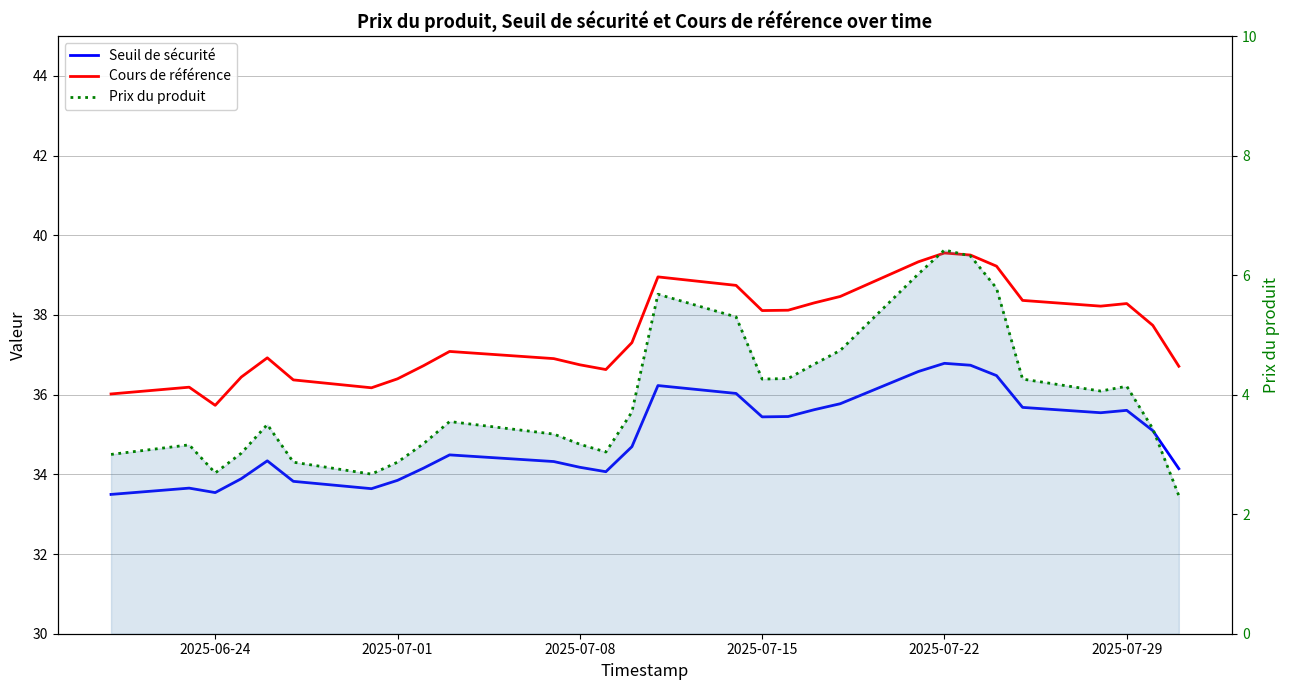

Which series has the largest total across all categories?

Cours de référence